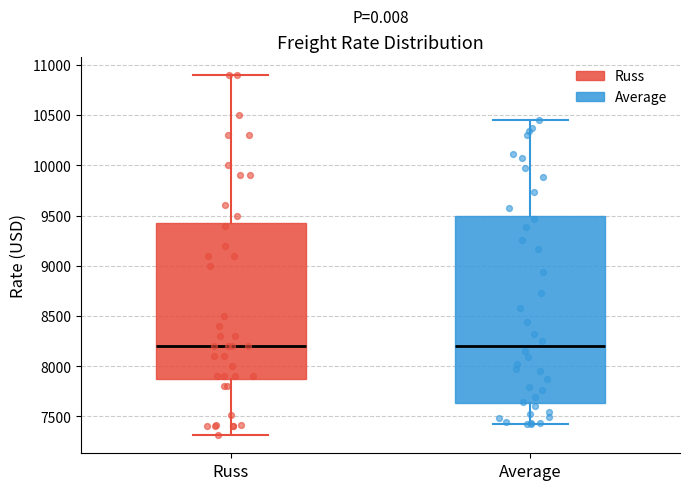

Which box is the tallest, from its lower edge to its upper edge?

Average